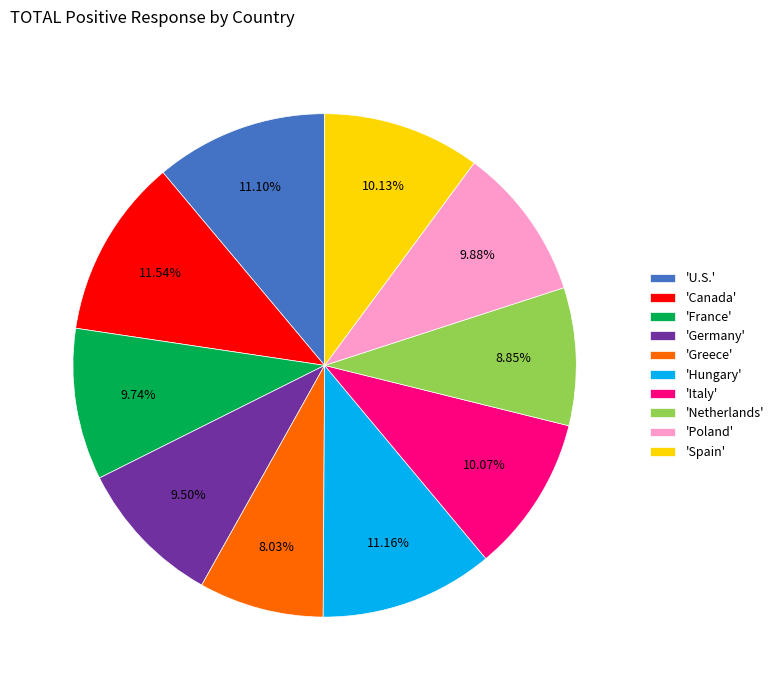

Which has a higher value, 'U.S.' or 'Greece'?

'U.S.'